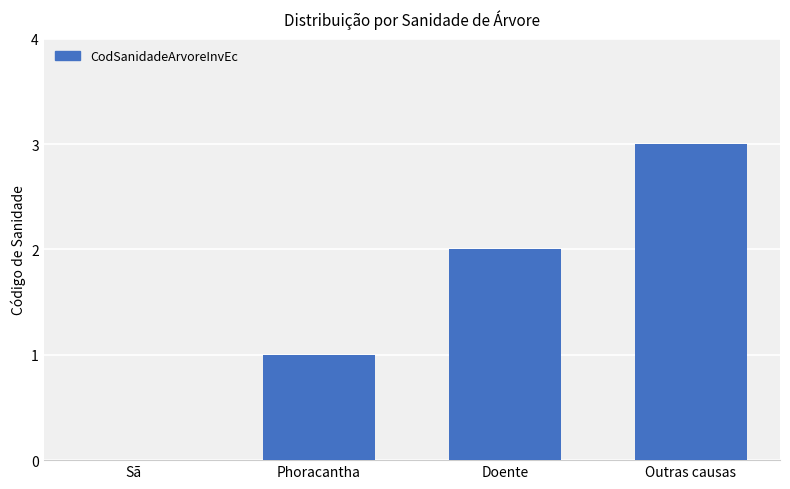

How many distinct data groups are displayed?

1